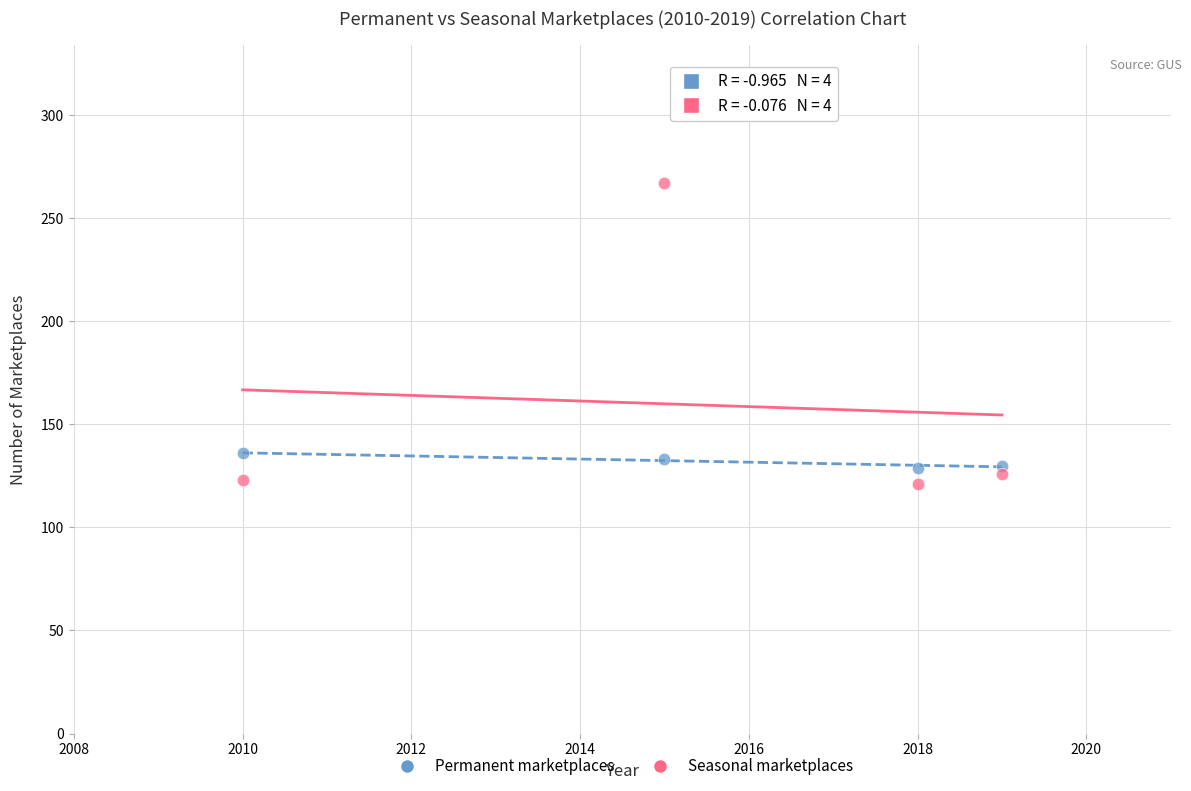

Across all data points, what is the average X value?

2016